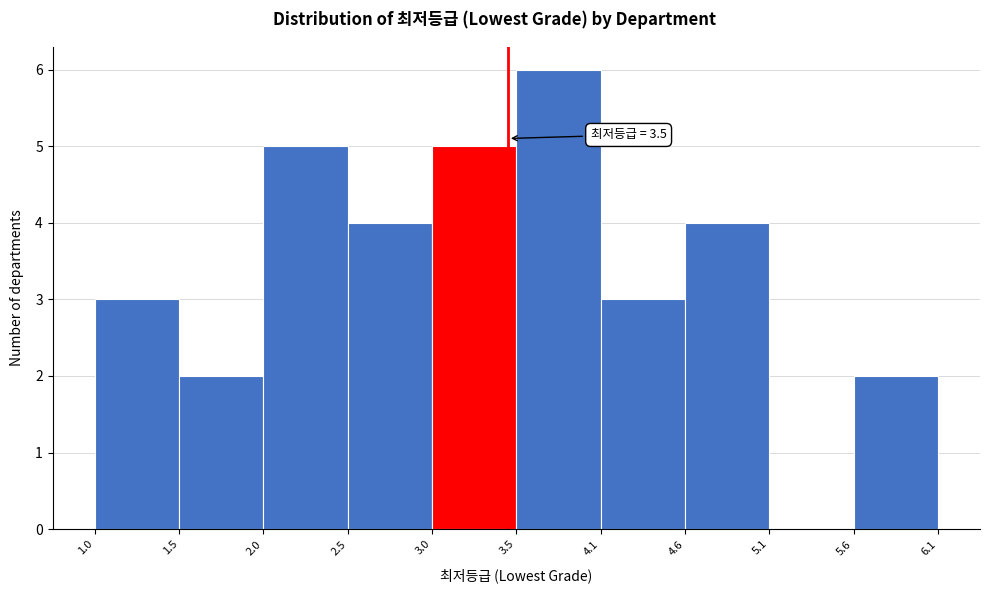

Over which range of the x-axis is the bar tallest?

3.5 to 4.1